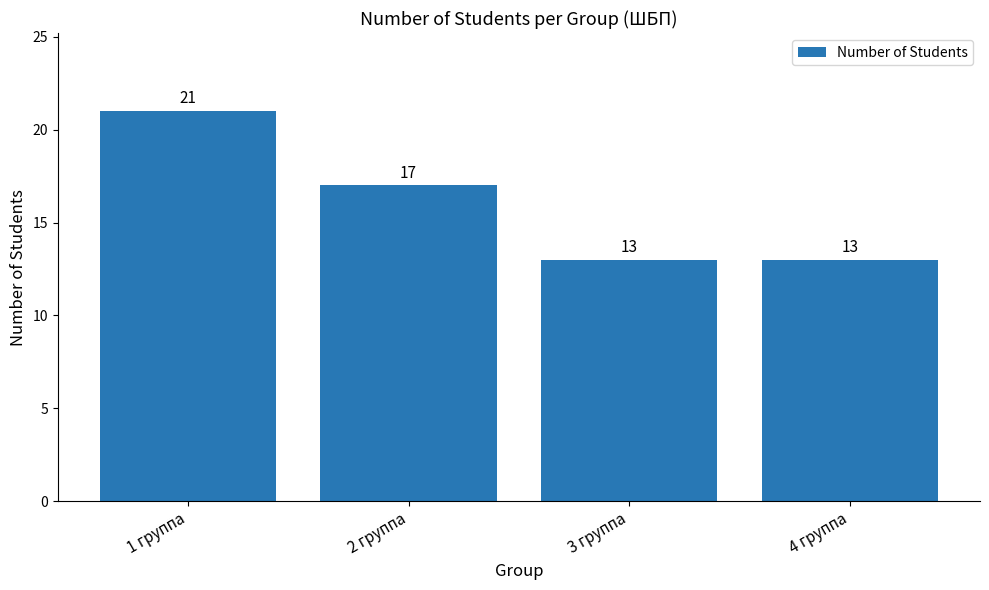

What is the difference between the maximum and minimum values?

8